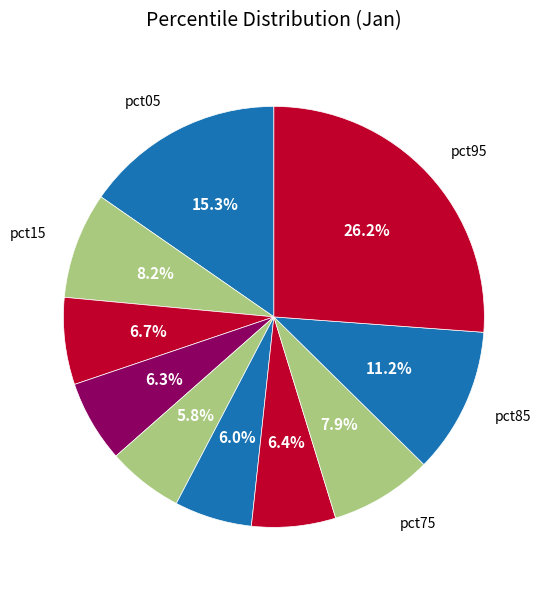

How many segments does this pie chart have?

10